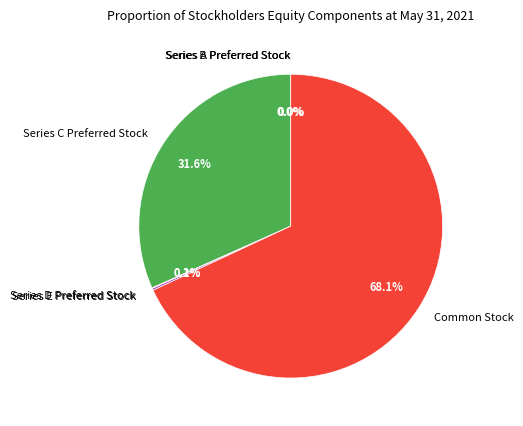

How much of the chart is everything except Series C Preferred Stock?

68.4%